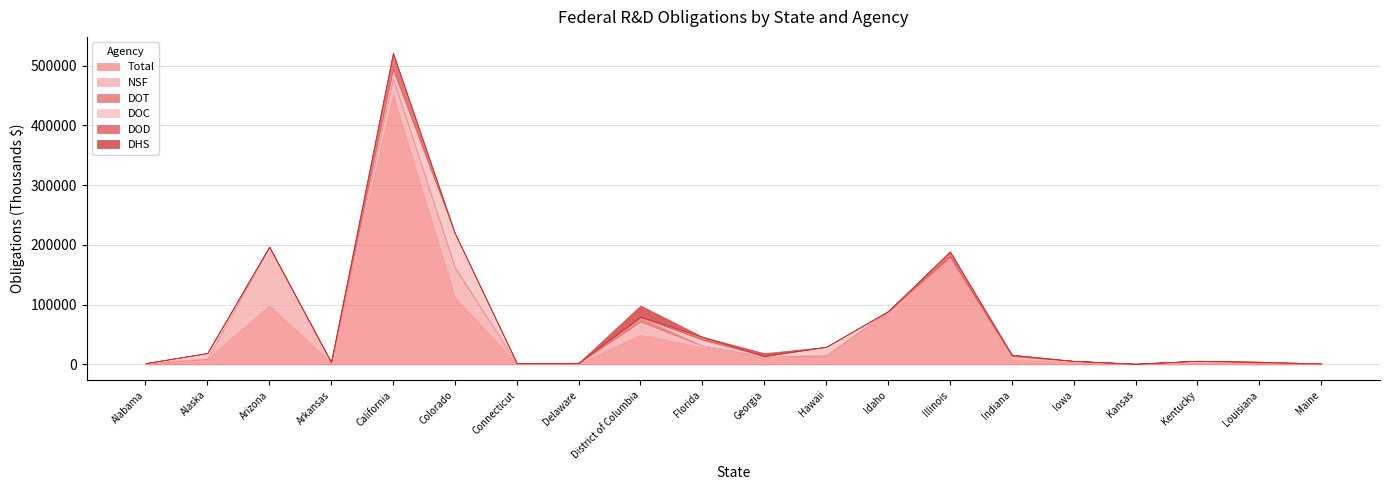

At which category does the chart reach its peak across all series?

California